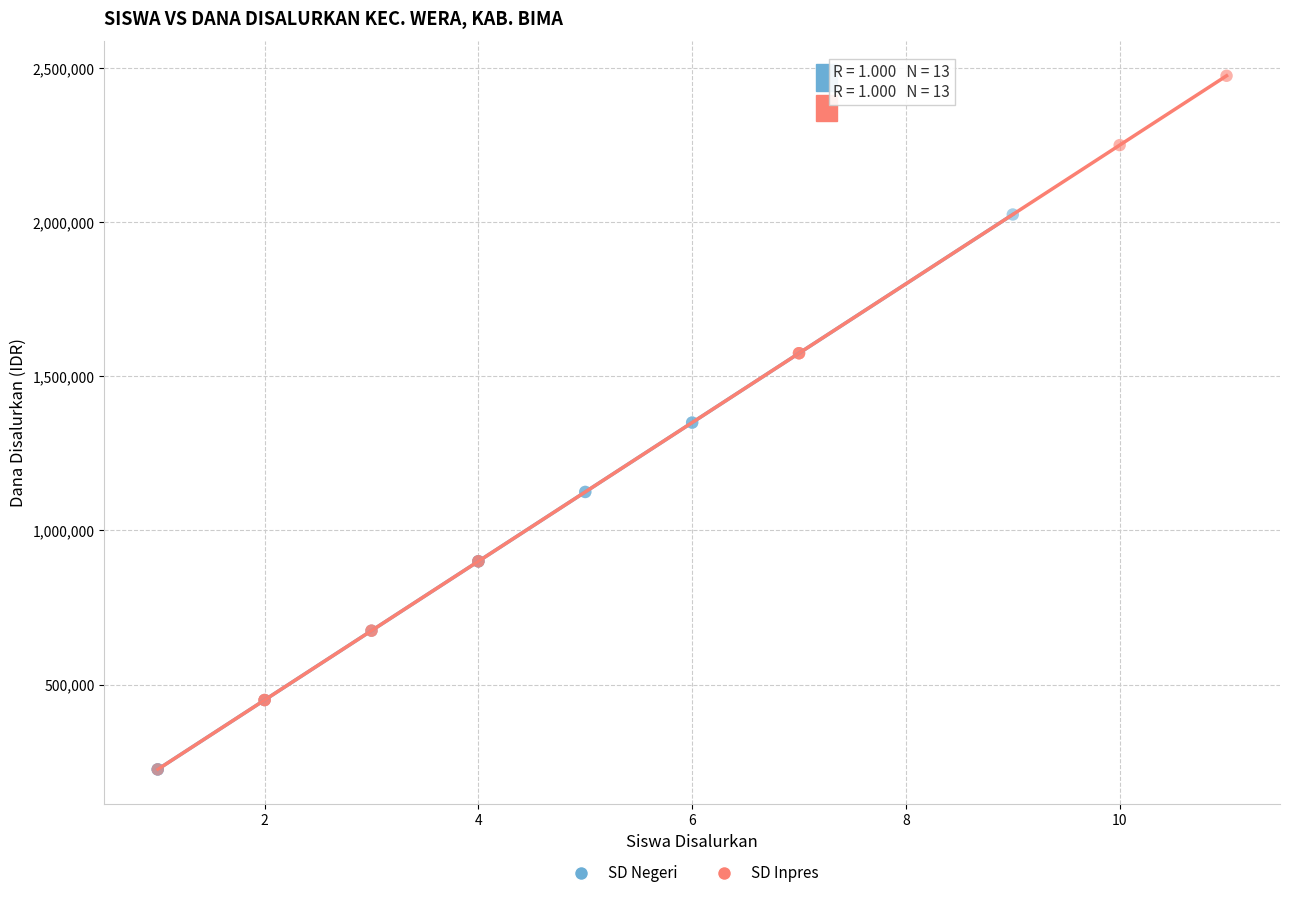

Which series has the widest spread of Y values?

SD Inpres